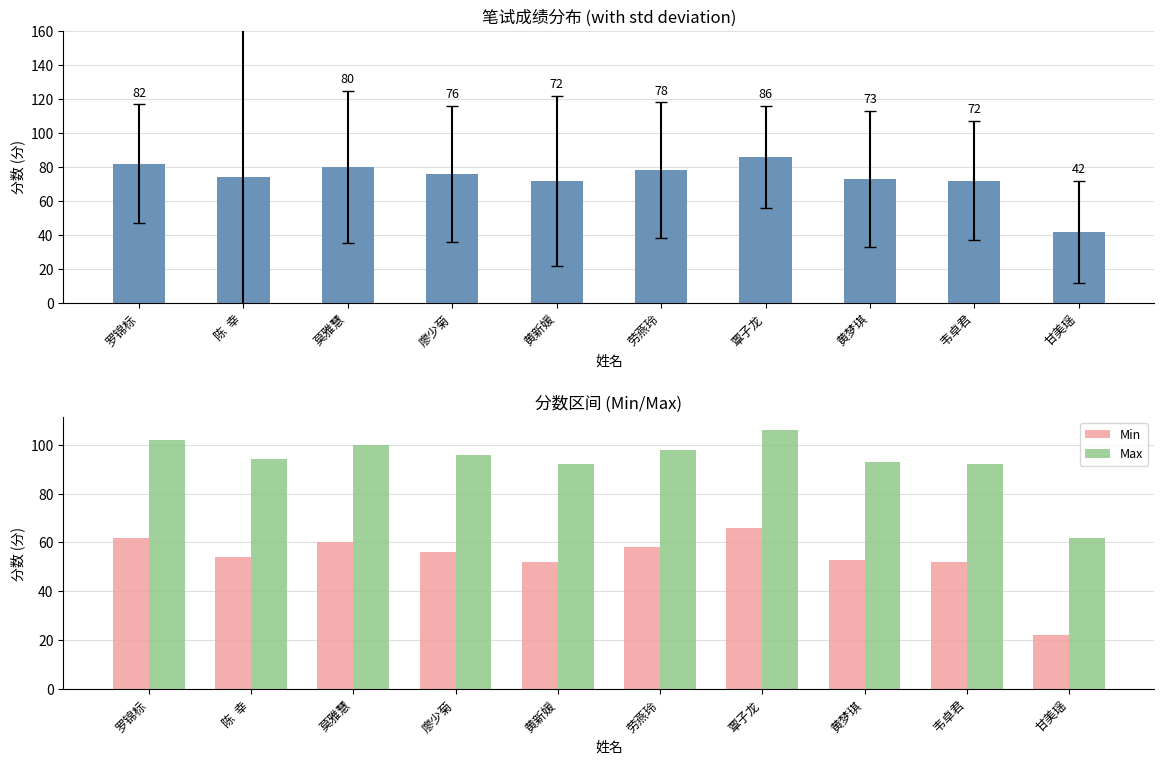

Reading left to right, list all the values displayed in this chart.

分数: 罗锦标=82	陈  幸=74	莫雅慧=80	廖少菊=76	黄新媛=72	劳燕玲=78	覃子龙=86	黄梦琪=73	韦卓君=72	甘美瑶=42
Min: 罗锦标=62	陈  幸=54	莫雅慧=60	廖少菊=56	黄新媛=52	劳燕玲=58	覃子龙=66	黄梦琪=53	韦卓君=52	甘美瑶=22
Max: 罗锦标=102	陈  幸=94	莫雅慧=100	廖少菊=96	黄新媛=92	劳燕玲=98	覃子龙=106	黄梦琪=93	韦卓君=92	甘美瑶=62